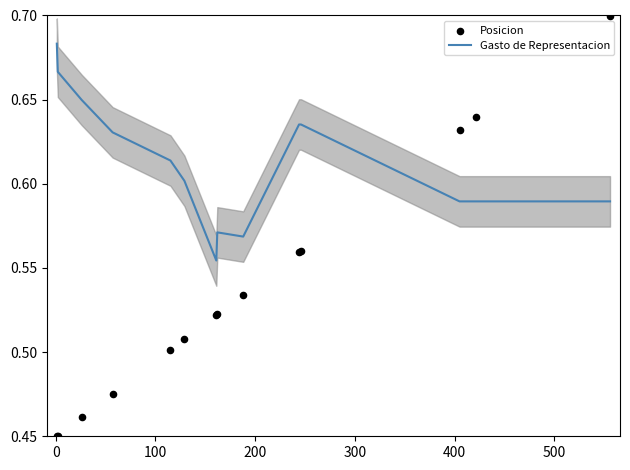

Which series reaches the minimum Y coordinate?

Posicion